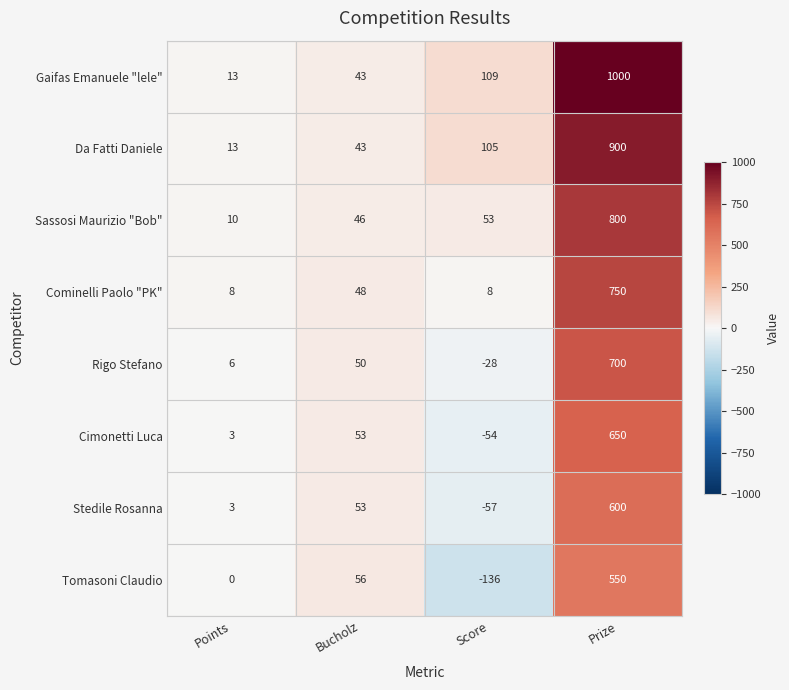

At Score, list the series in order from largest to smallest.

Gaifas Emanuele "lele", Da Fatti Daniele, Sassosi Maurizio "Bob", Cominelli Paolo "PK", Rigo Stefano, Cimonetti Luca, Stedile Rosanna, Tomasoni Claudio